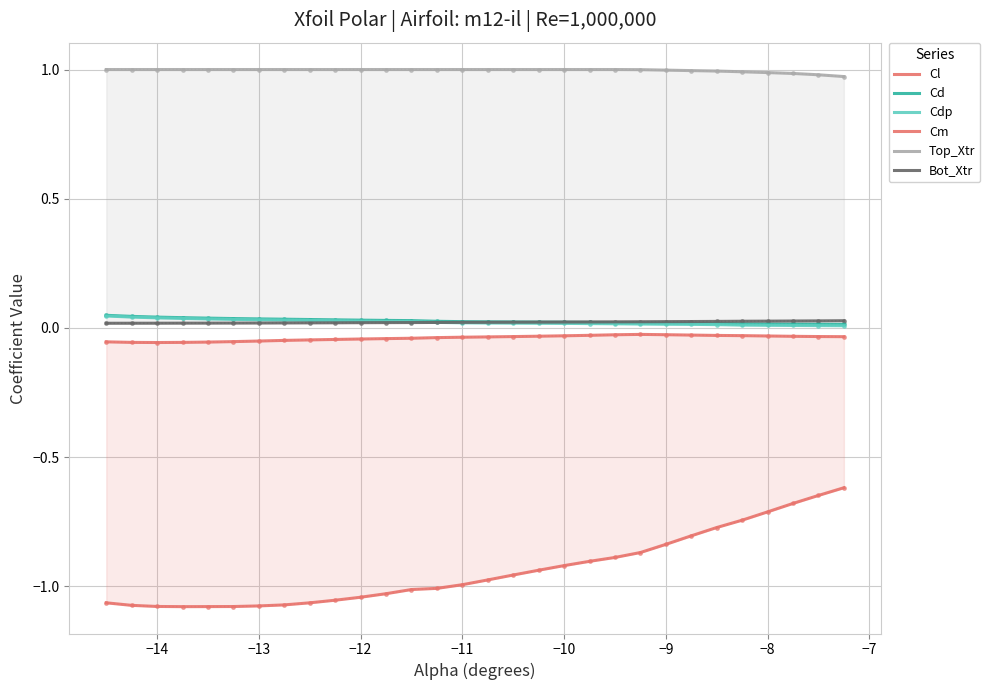

What is the sum of all Bot_Xtr values?

0.7